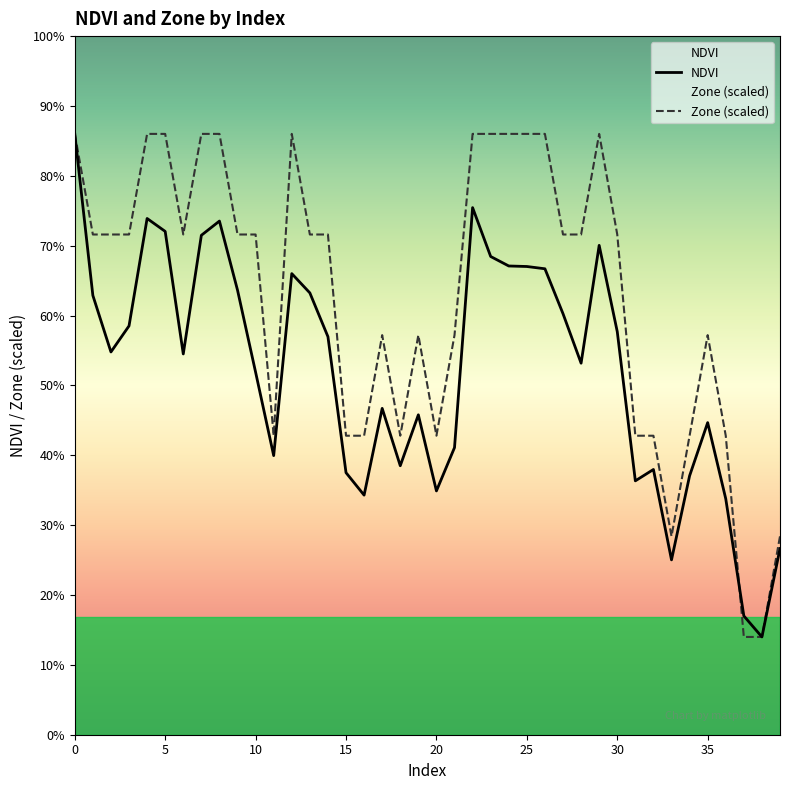

List the series in order of their peak value, highest first.

NDVI, Zone (scaled)